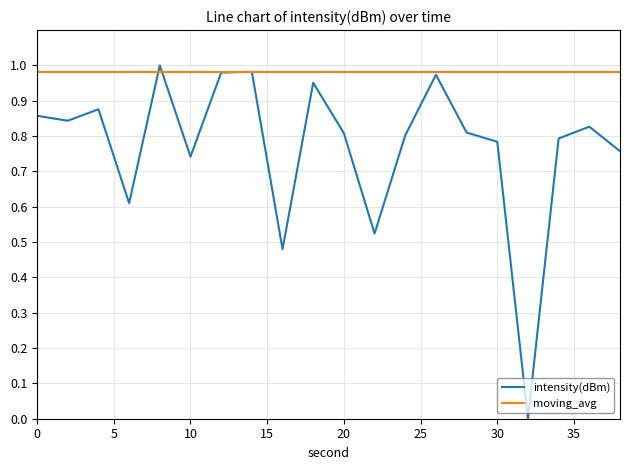

Which series has the largest range (max minus min)?

intensity(dBm)